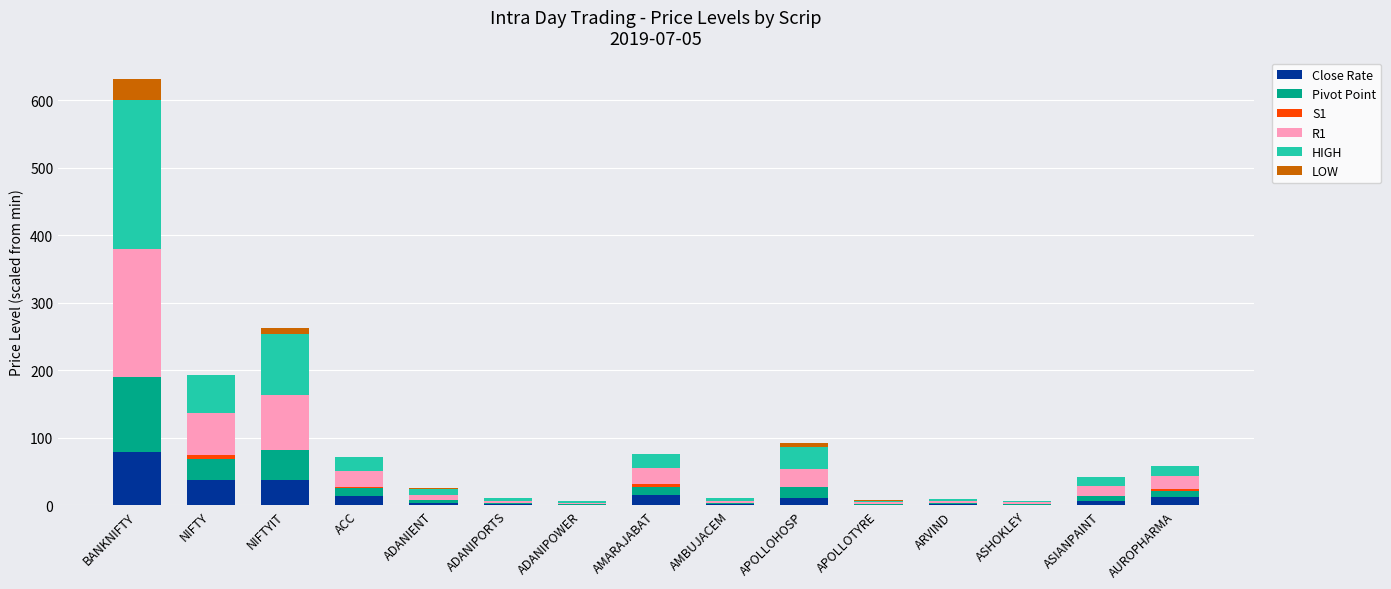

At which category is the sum across all series the highest?

BANKNIFTY